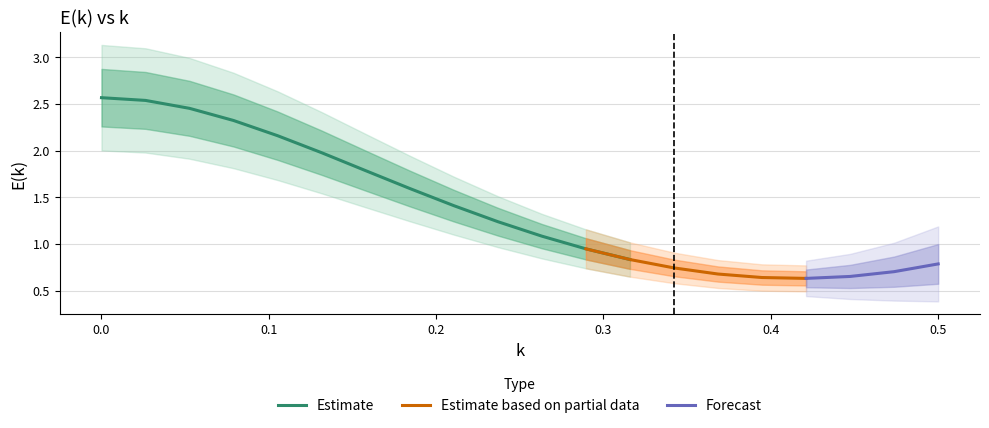

Is this an area chart (filled region under the line)?

No